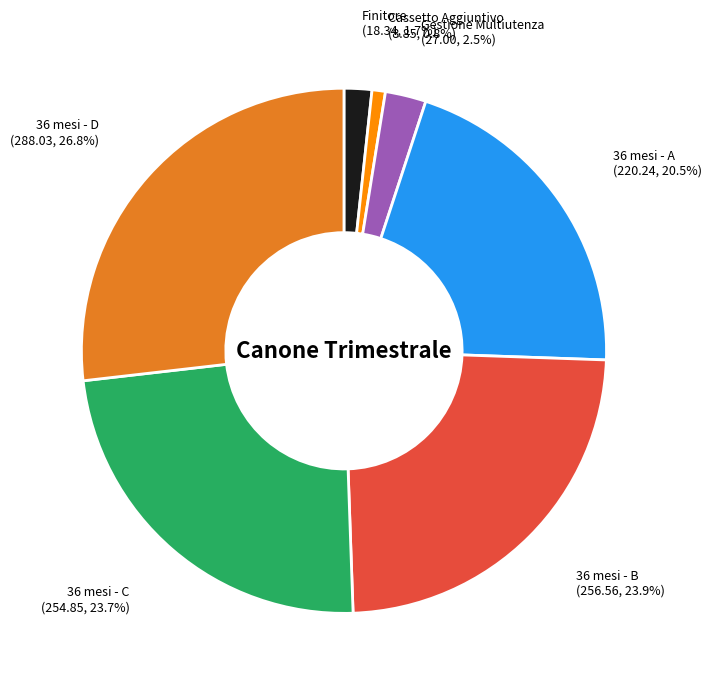

To the nearest percent, what is the average slice percentage?

14%